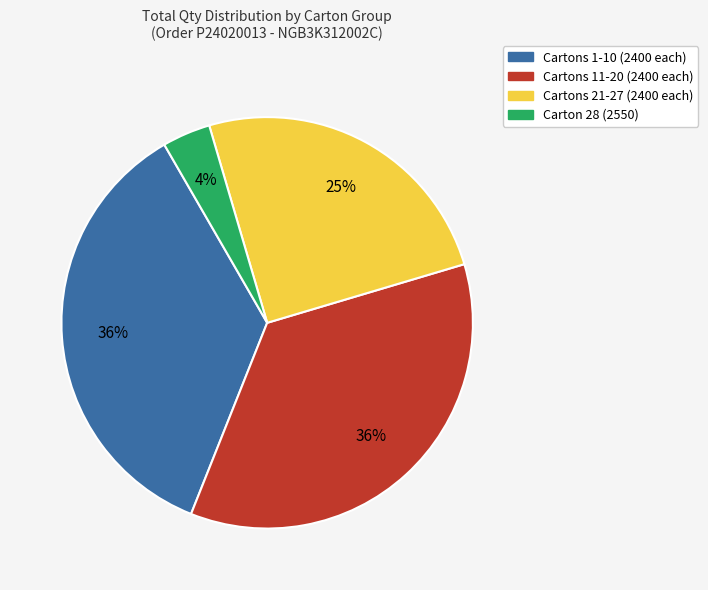

How many segments does this pie chart have?

4